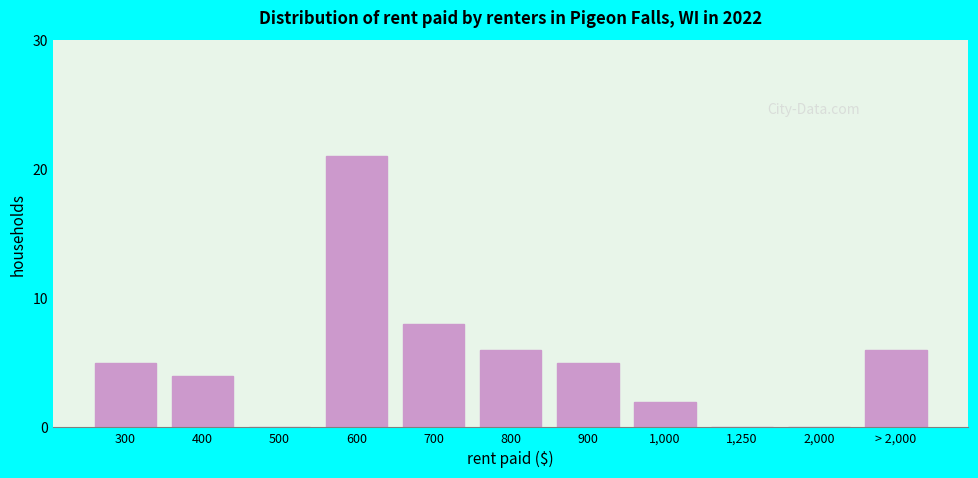

Reading right to left, transcribe all the data shown in this chart.

> 2,000=6	2,000=0	1,250=0	1,000=2	900=5	800=6	700=8	600=21	500=0	400=4	300=5